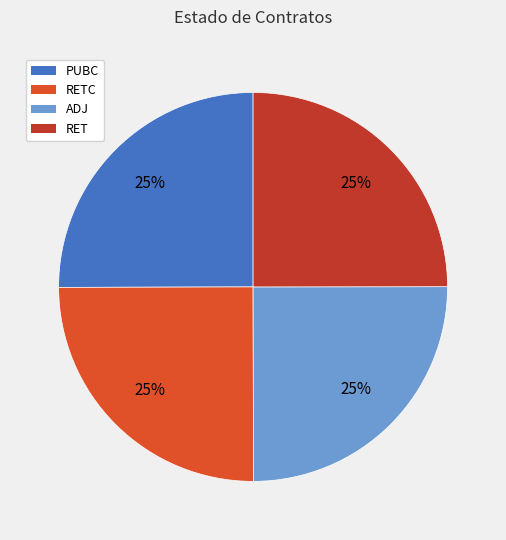

How many segments does this pie chart have?

4